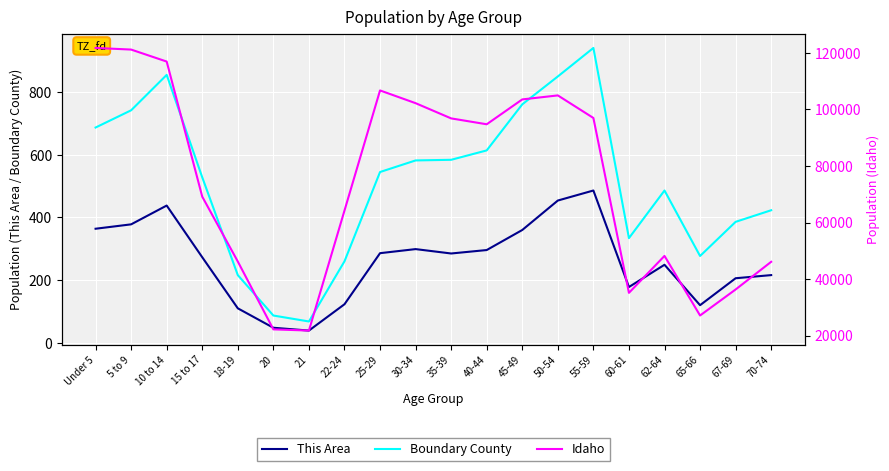

What is the difference between the second highest and second lowest values in the This Area series?

406